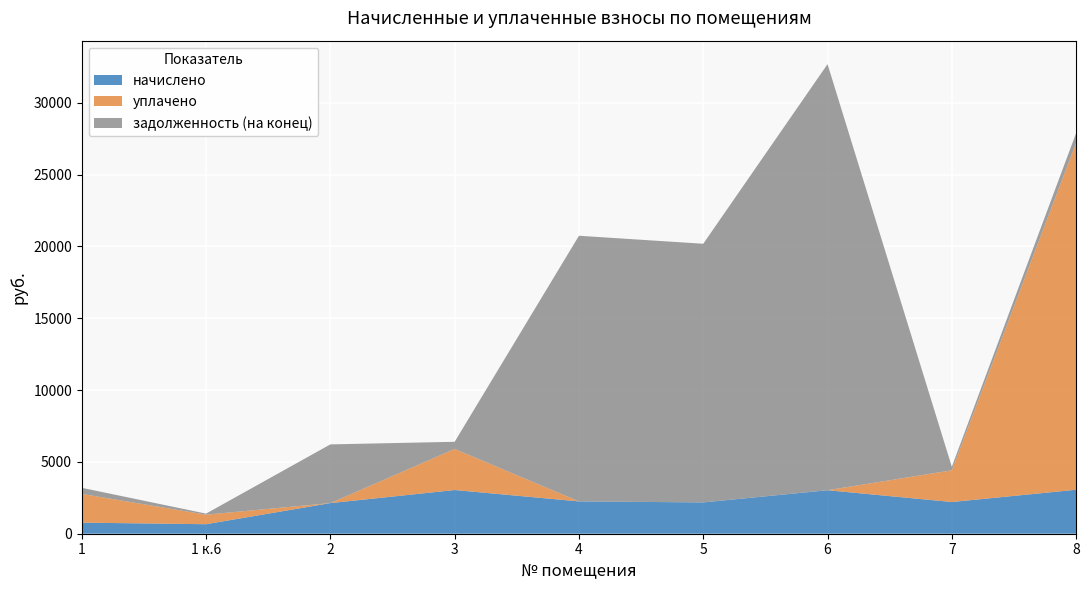

Reading left to right, extract all data points from this chart.

начислено: 772.7	663.0	2132.2	3043.3	2251.4	2179.9	3028.9	2208.5	3062.3
уплачено: 2000.0	663.0	0.0	2860.0	0.0	0.0	0.0	2208.5	24158.5
задолженность (на конец): 424.8	73.7	4087.7	497.8	18496.6	18010.4	29668.5	245.4	680.5